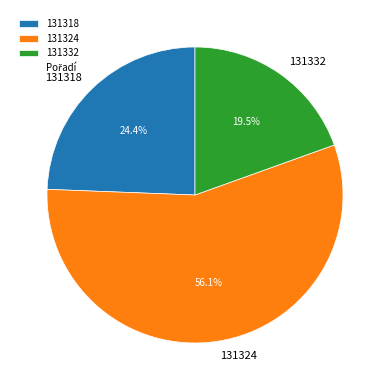

What percentage do 131318 and 131332 together represent?

43.9%